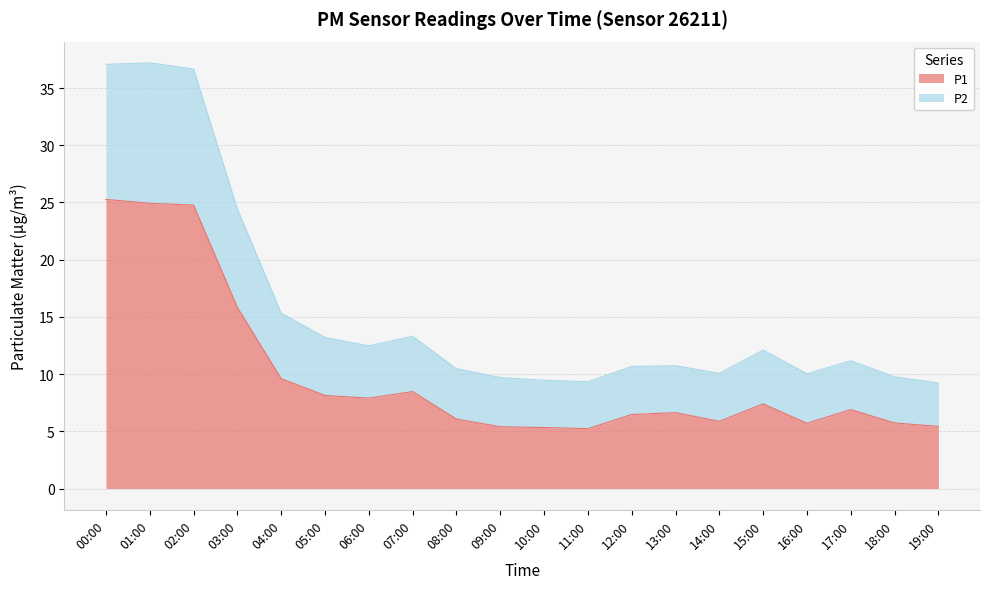

What is the total value across all series at 06:00?

12.5